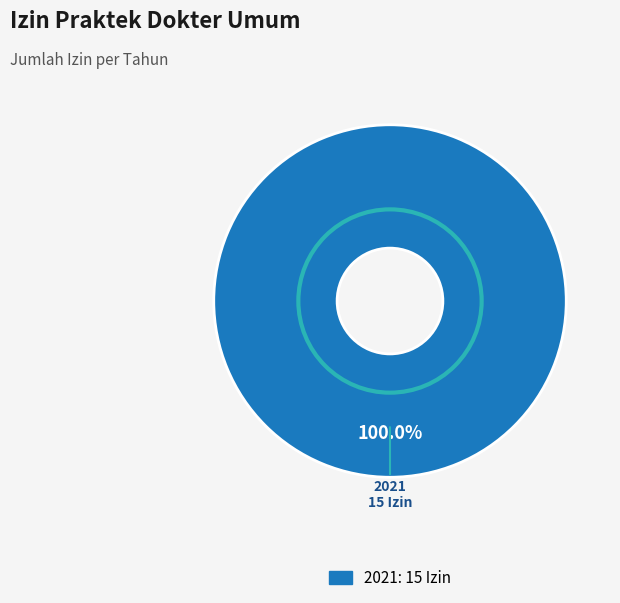

Does any single category account for the majority?

Yes